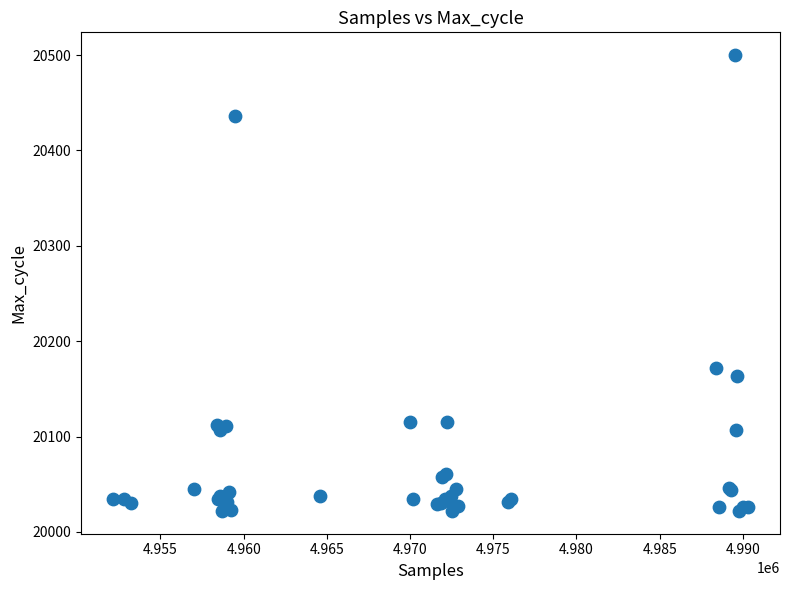

What Y value in the scatter plot is closest to 20261?

20172